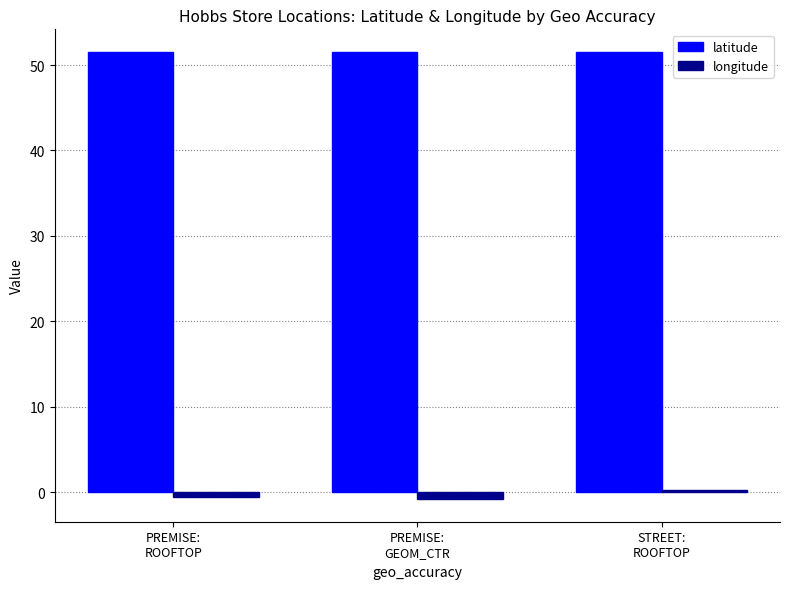

Which series has the largest range (max minus min)?

longitude